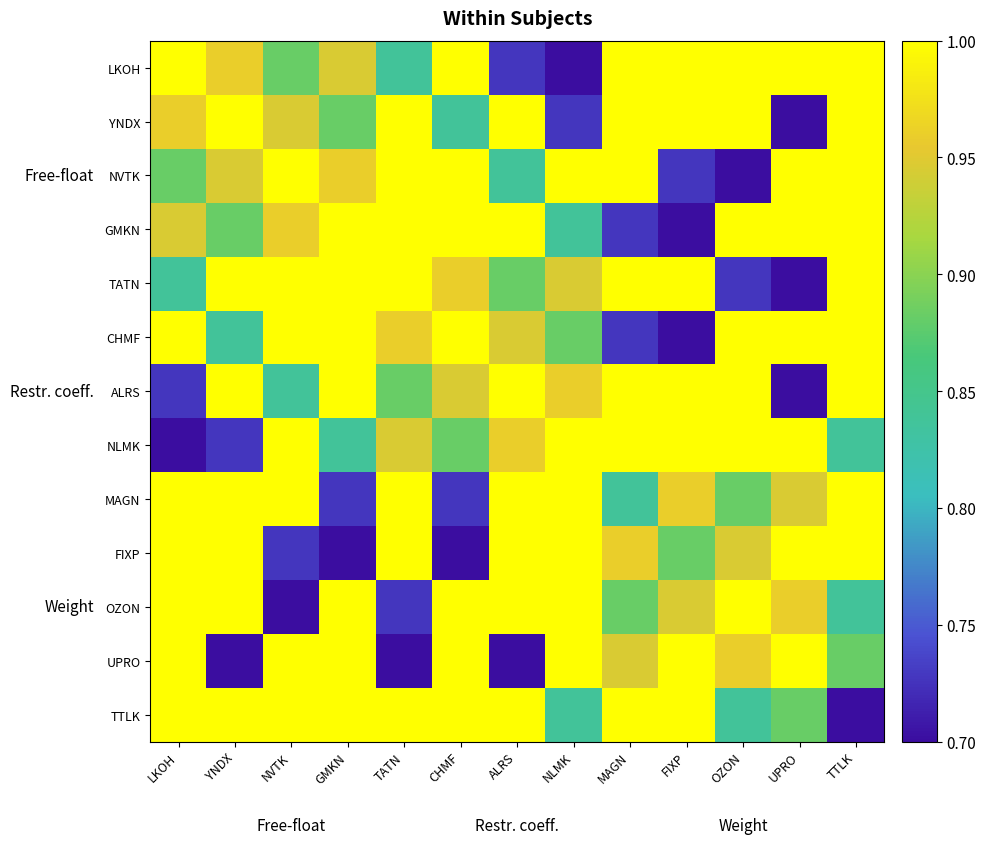

Which series has the widest spread of values?

LKOH